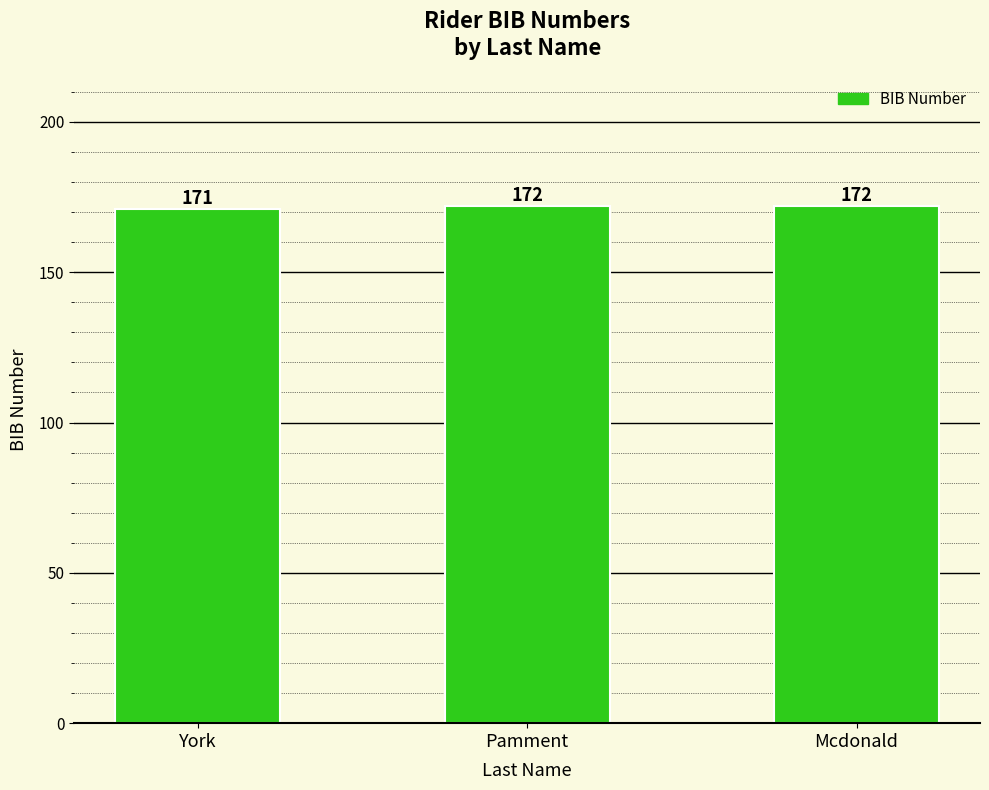

What is the change in value from York to Mcdonald?

+1